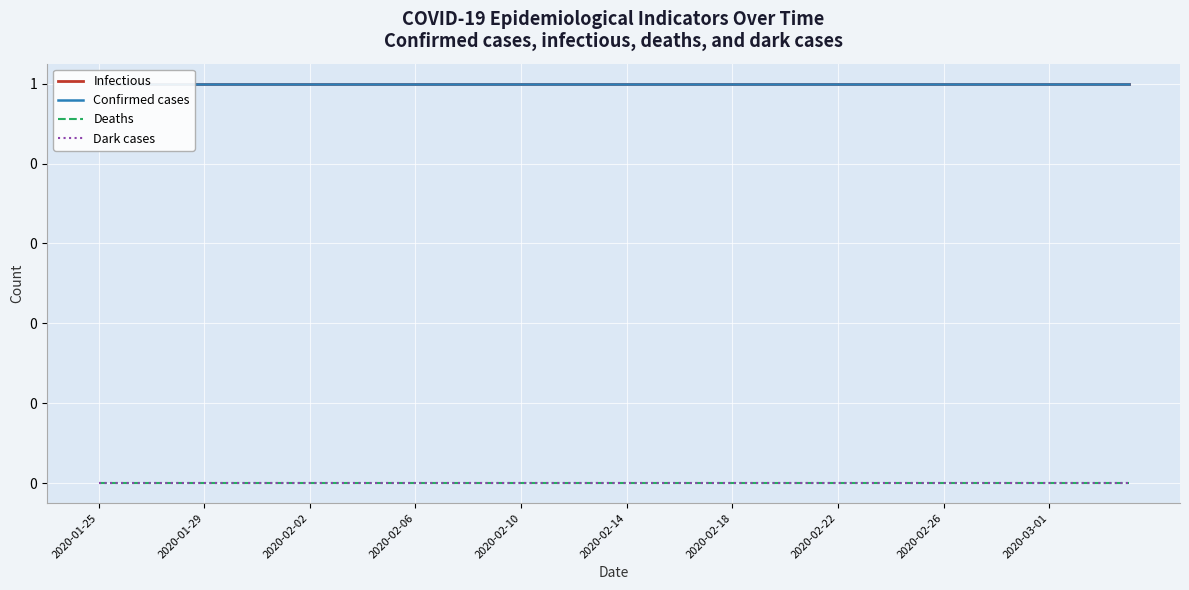

What is the sum of all Confirmed cases values?

40